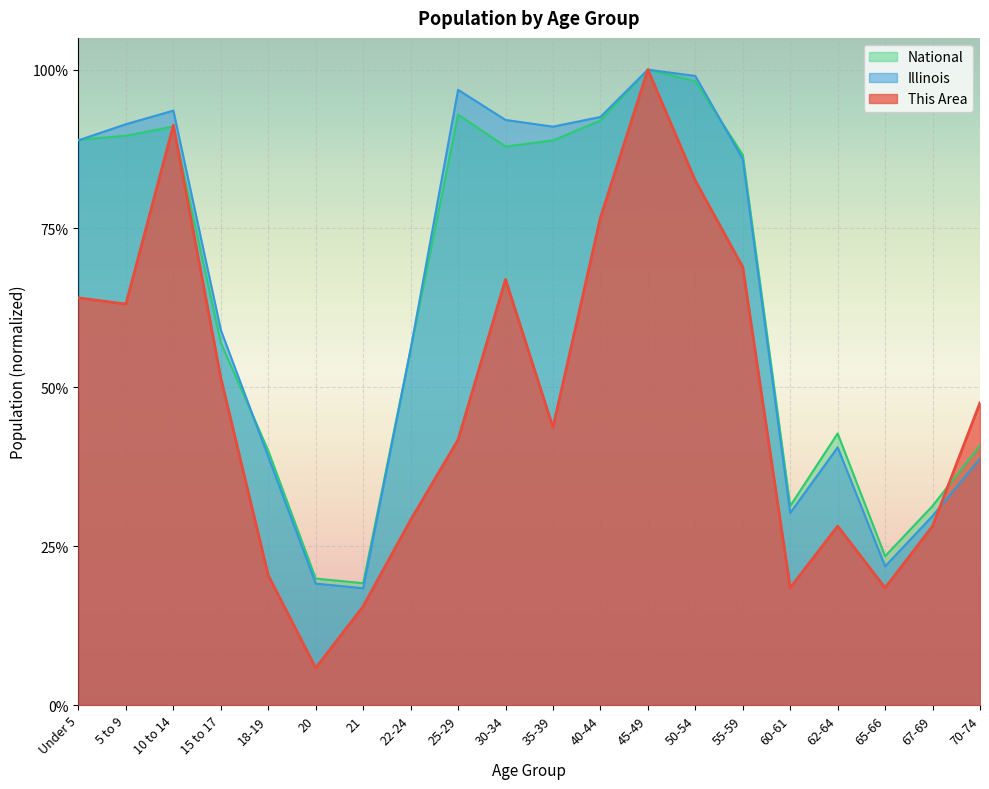

Which series has the largest total across all categories?

Illinois